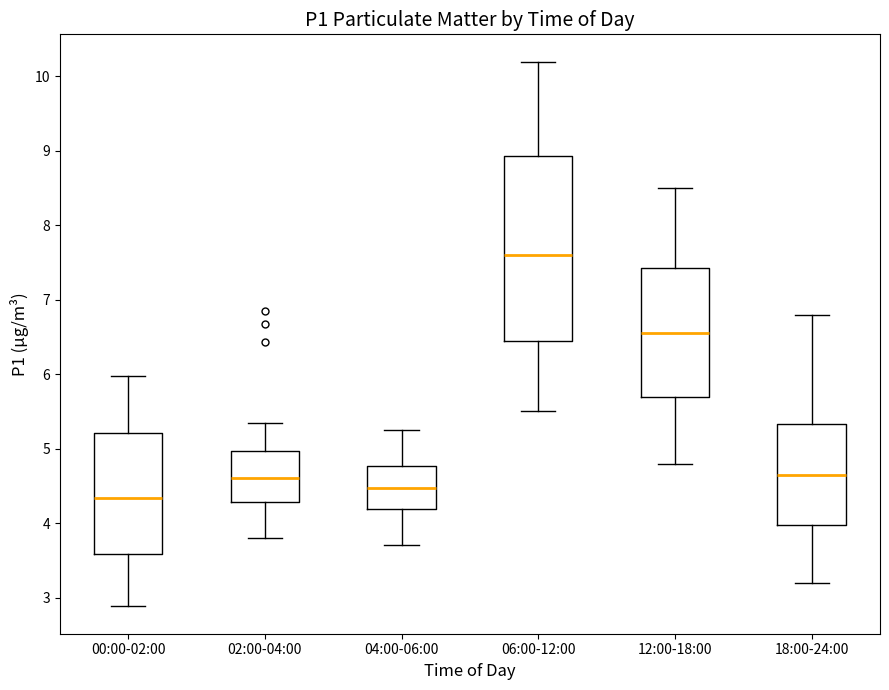

Reading left to right, read every box against the y-axis: the position of its median line, the range the box covers, and the ends of its whiskers. The values are not printed on the chart, so give them approximately, as read against the axis.

00:00-02:00: median 4.3, box 3.6 to 5.2, whiskers 2.9 to 6.0
02:00-04:00: median 4.6, box 4.3 to 5.0, whiskers 3.8 to 5.4
04:00-06:00: median 4.5, box 4.2 to 4.8, whiskers 3.7 to 5.3
06:00-12:00: median 7.6, box 6.5 to 8.9, whiskers 5.5 to 10.2
12:00-18:00: median 6.6, box 5.7 to 7.4, whiskers 4.8 to 8.5
18:00-24:00: median 4.7, box 4.0 to 5.3, whiskers 3.2 to 6.8